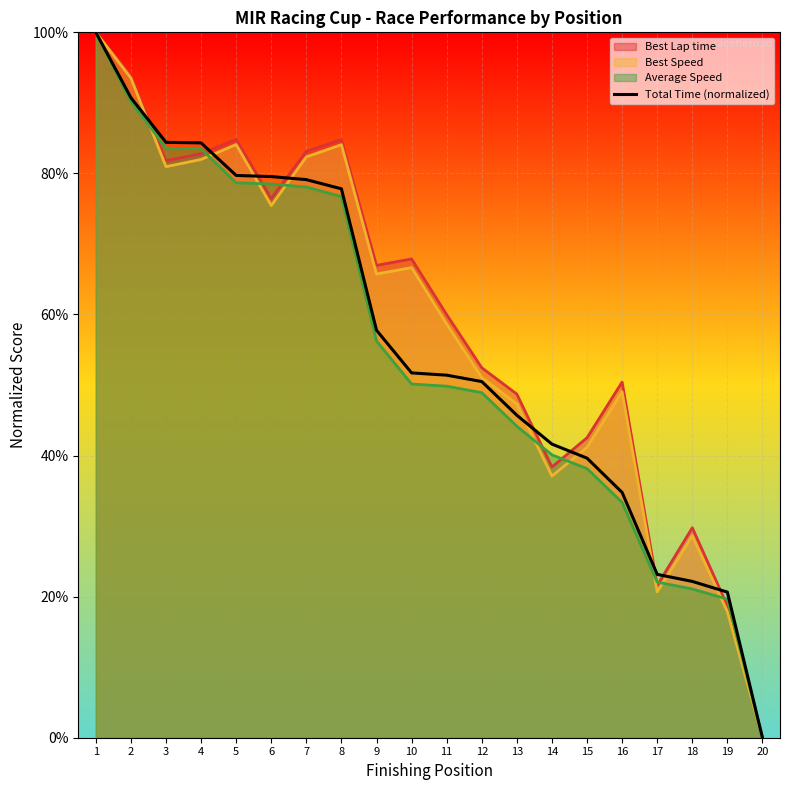

What is the greatest value displayed?

100.0